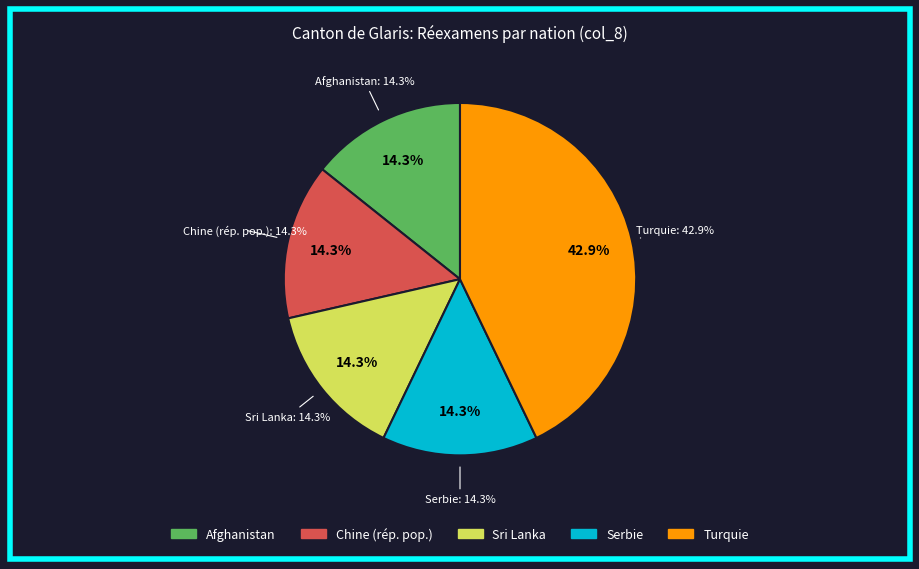

Which slice is the largest?

Turquie